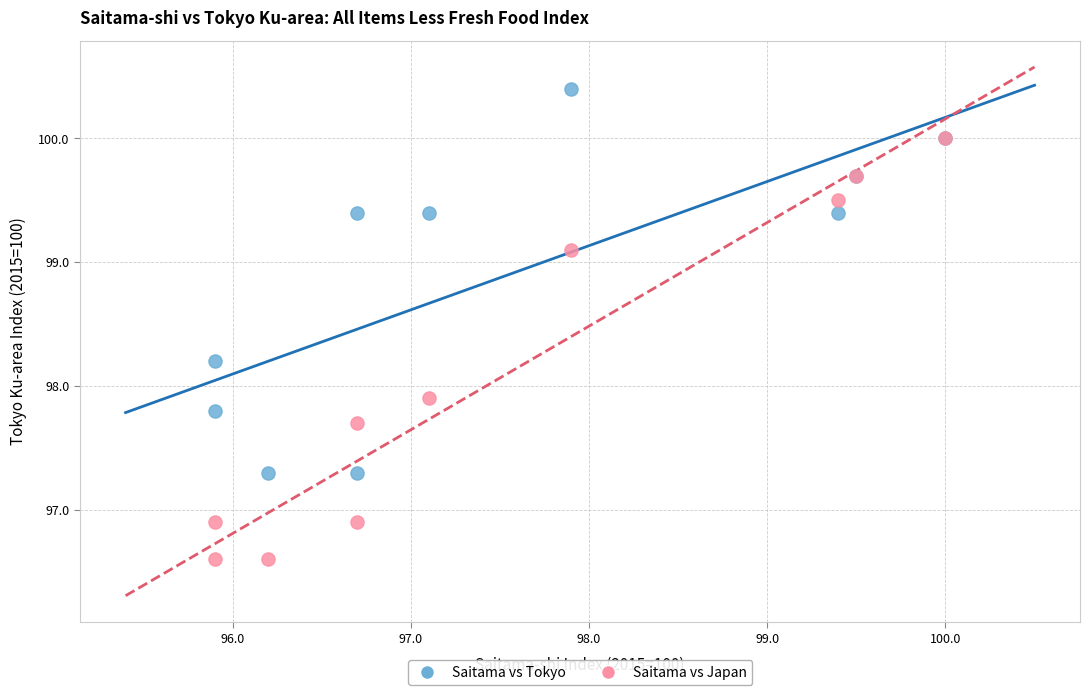

Across all series, what Y value is closest to 98?

97.9